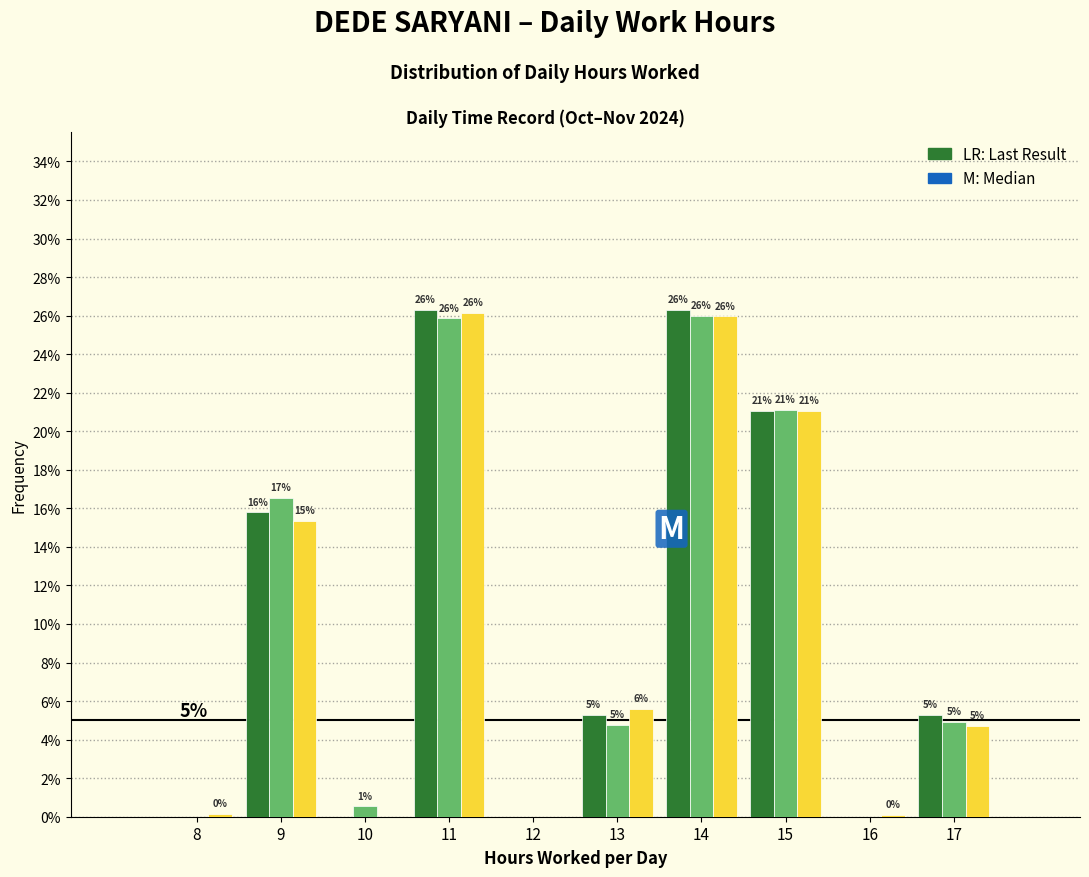

Are the bars horizontal?

No